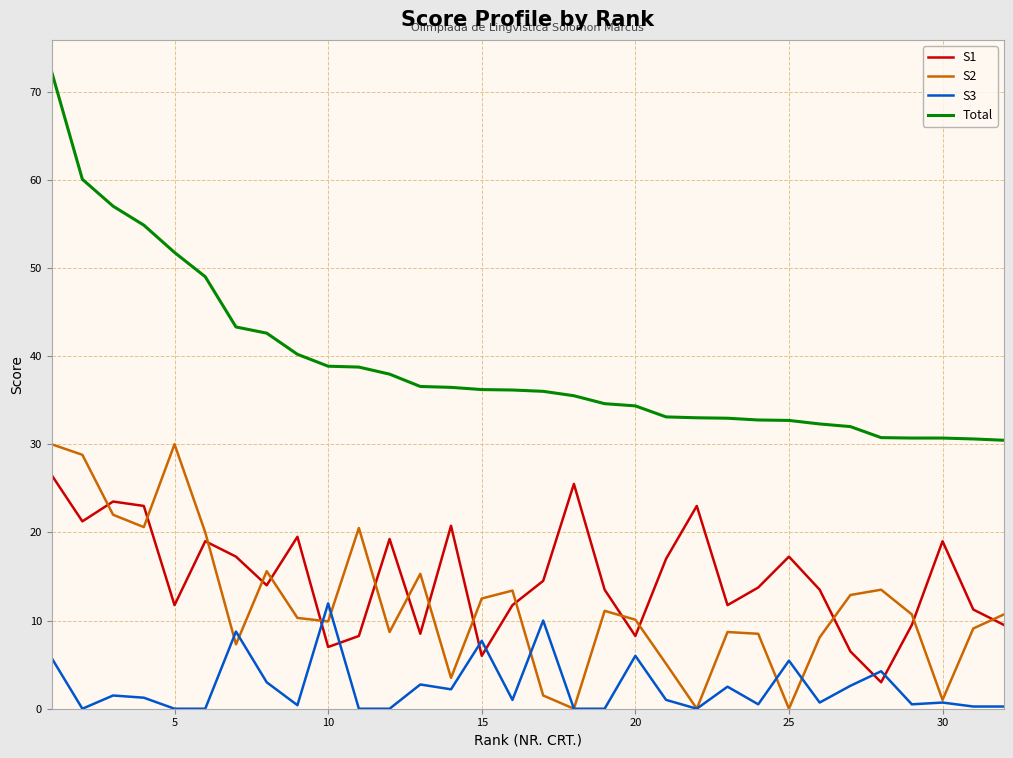

True or false: S3 has more than 1 points higher than both neighbors.

True